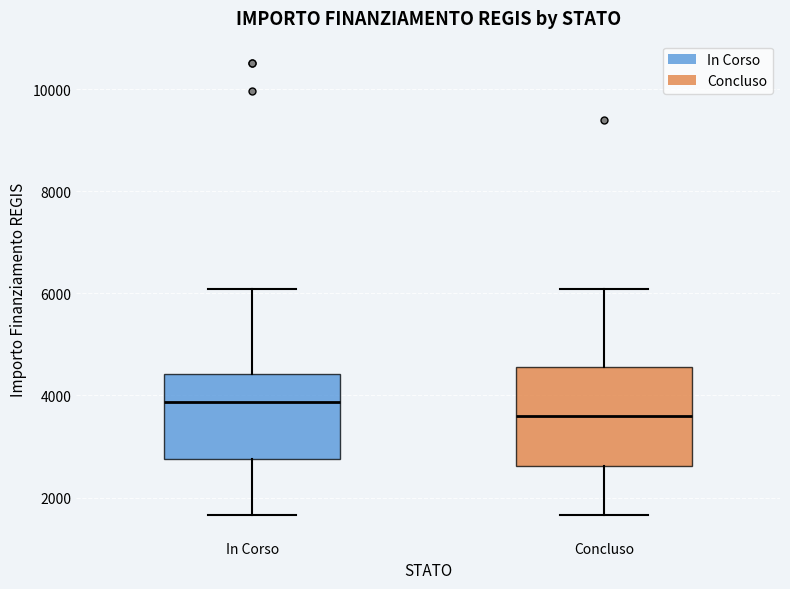

Reading left to right, read every box against the y-axis: the position of its median line, the range the box covers, and the ends of its whiskers. The values are not printed on the chart, so give them approximately, as read against the axis.

In Corso: median 3800, box 2800 to 4400, whiskers 1600 to 6000
Concluso: median 3600, box 2600 to 4600, whiskers 1600 to 6000